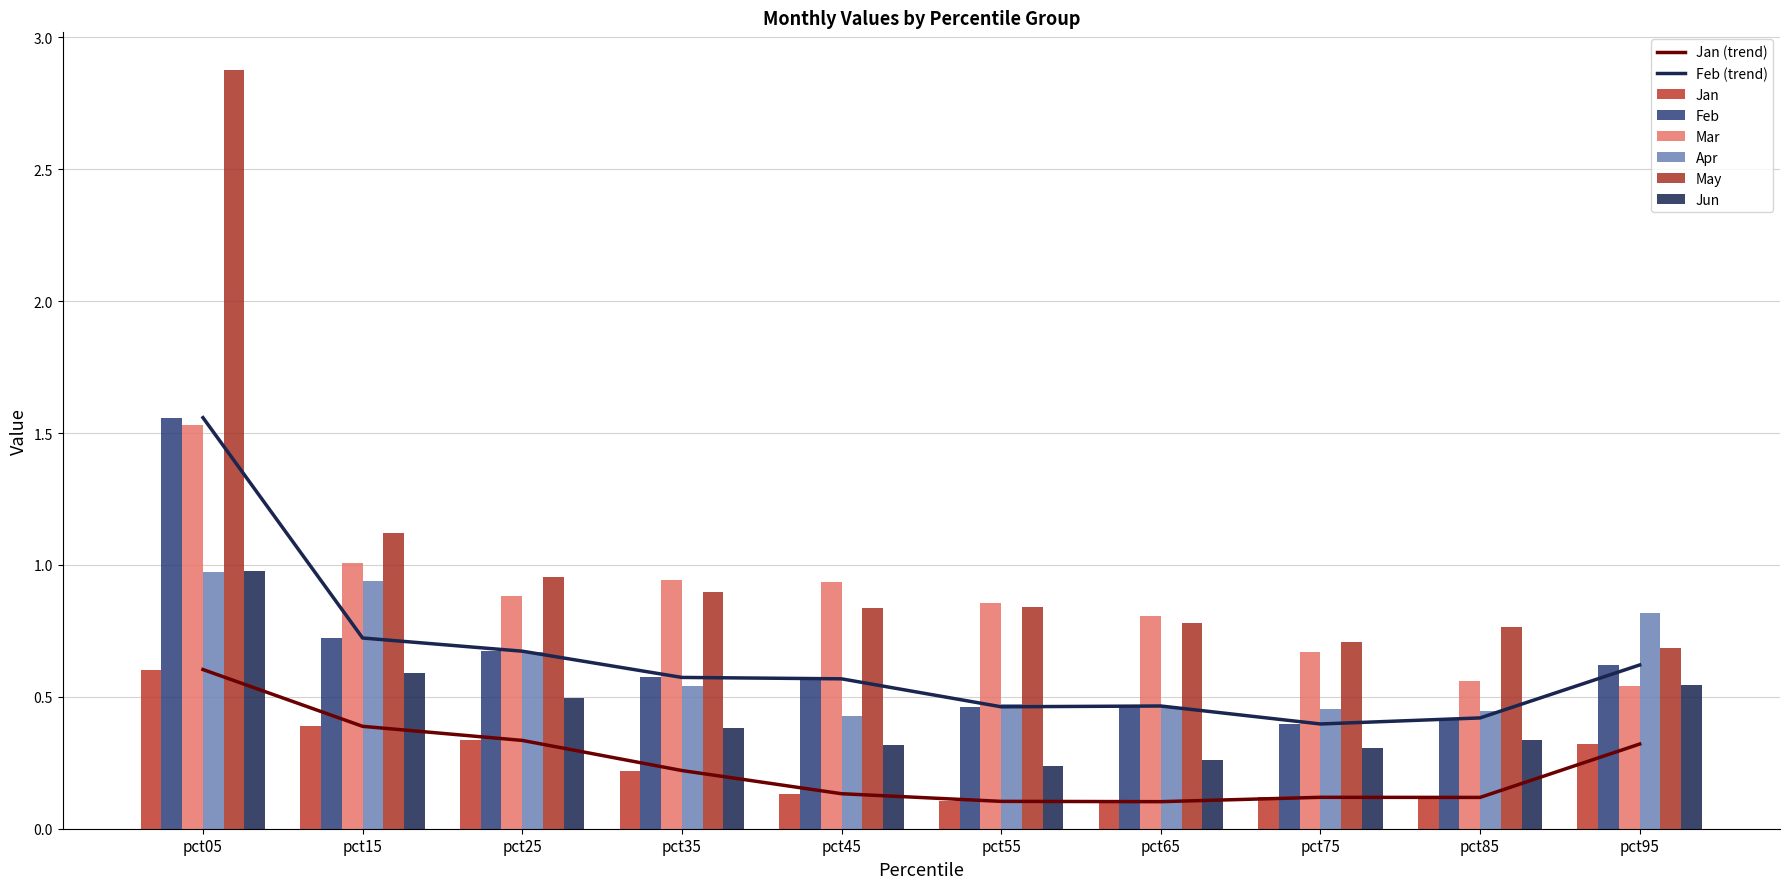

What are all the series names shown in the legend?

Jan, Feb, Mar, Apr, May, Jun